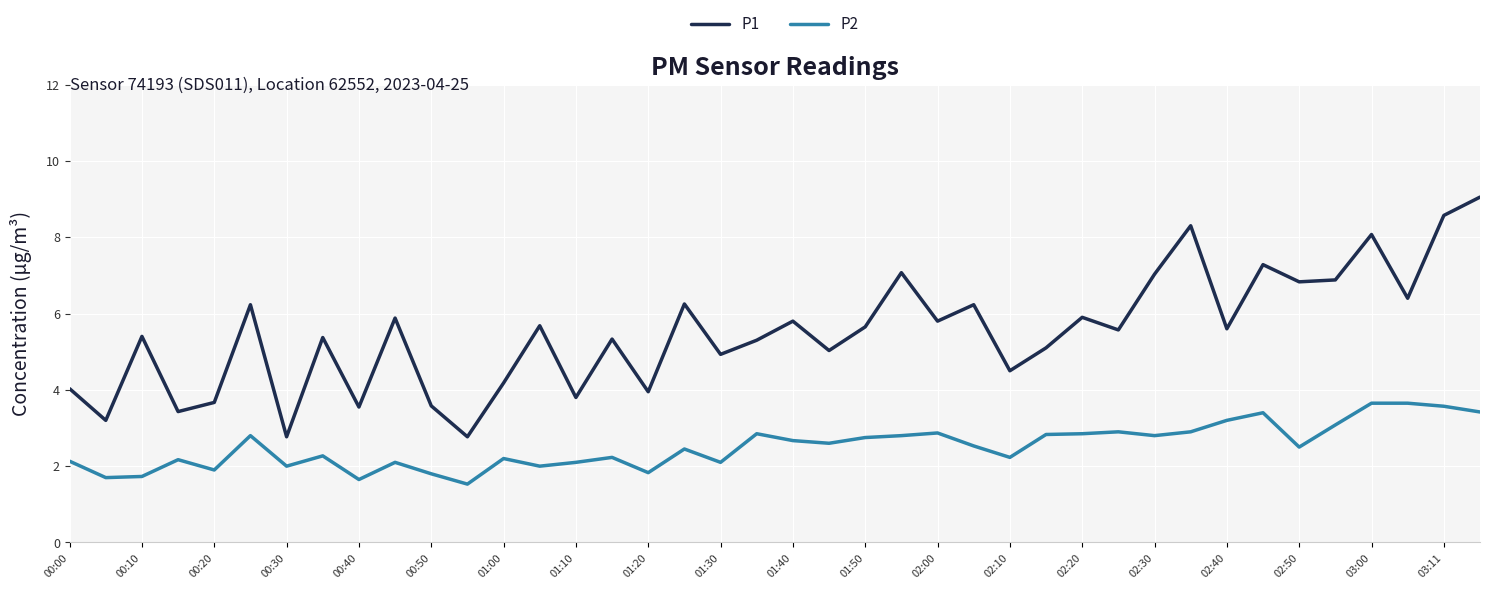

What is the minimum value shown in the chart?

1.5